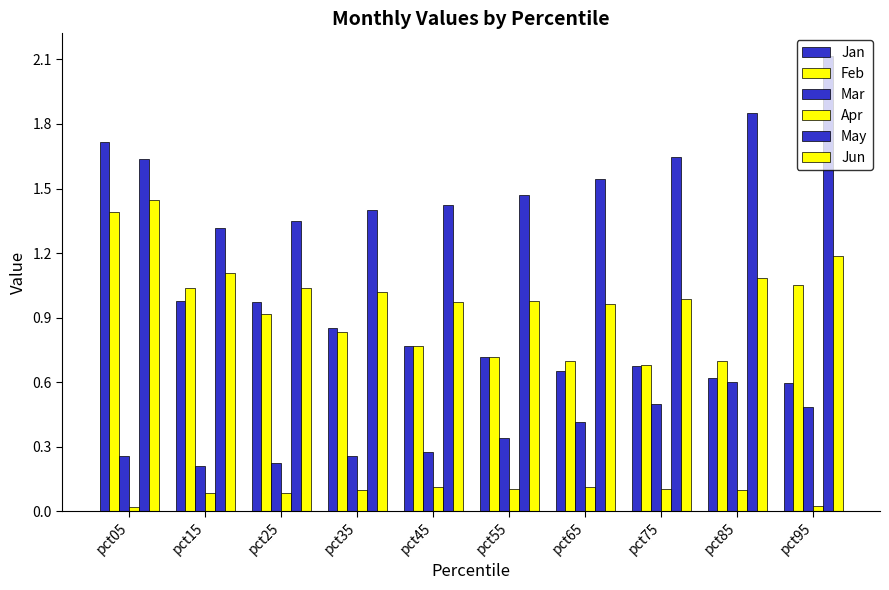

Does the chart contain stacked bars?

No